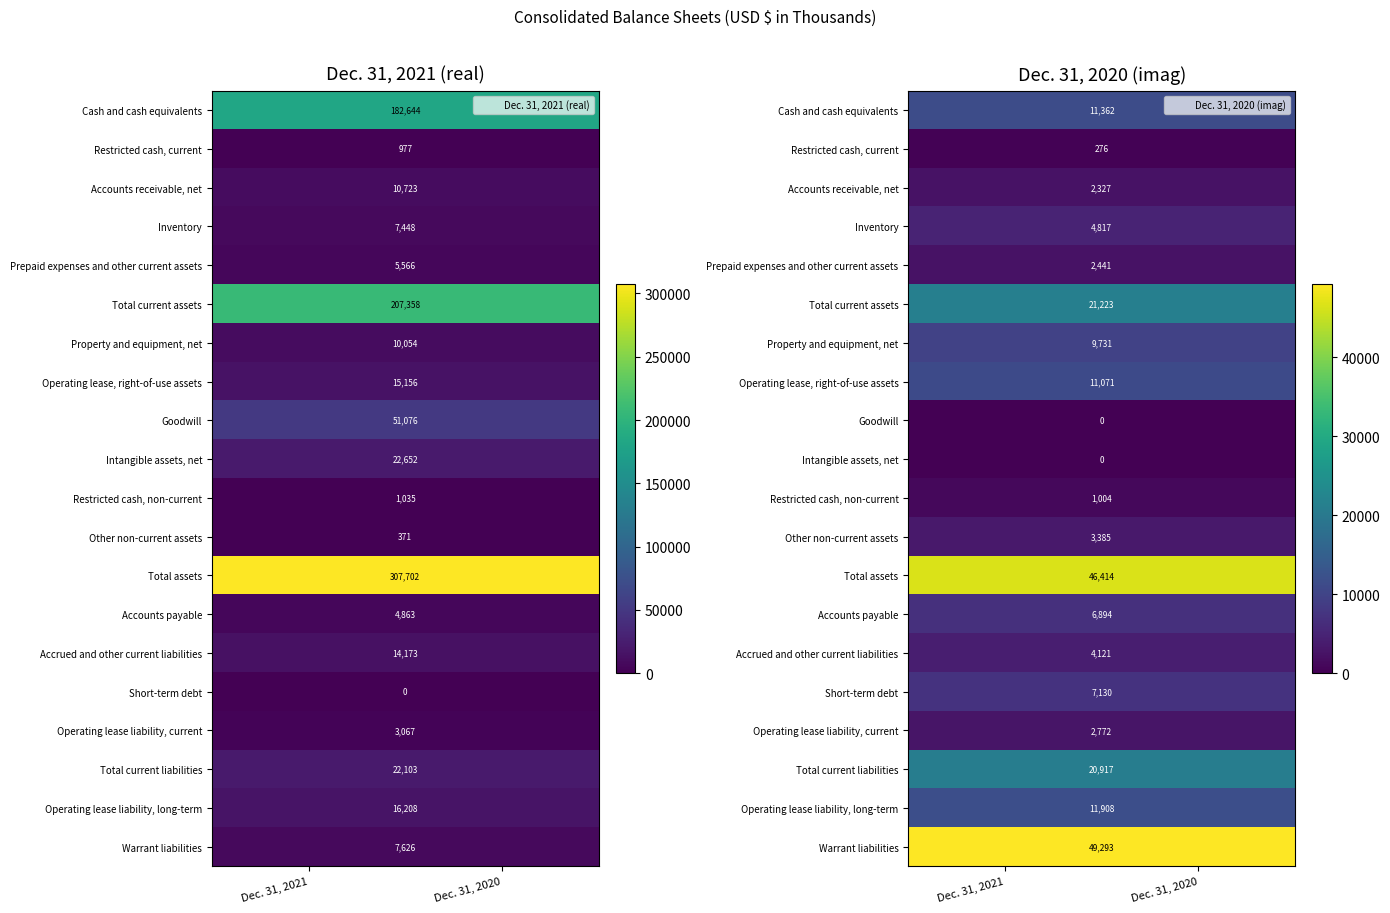

At which category is the sum across all series the highest?

Dec. 31, 2021